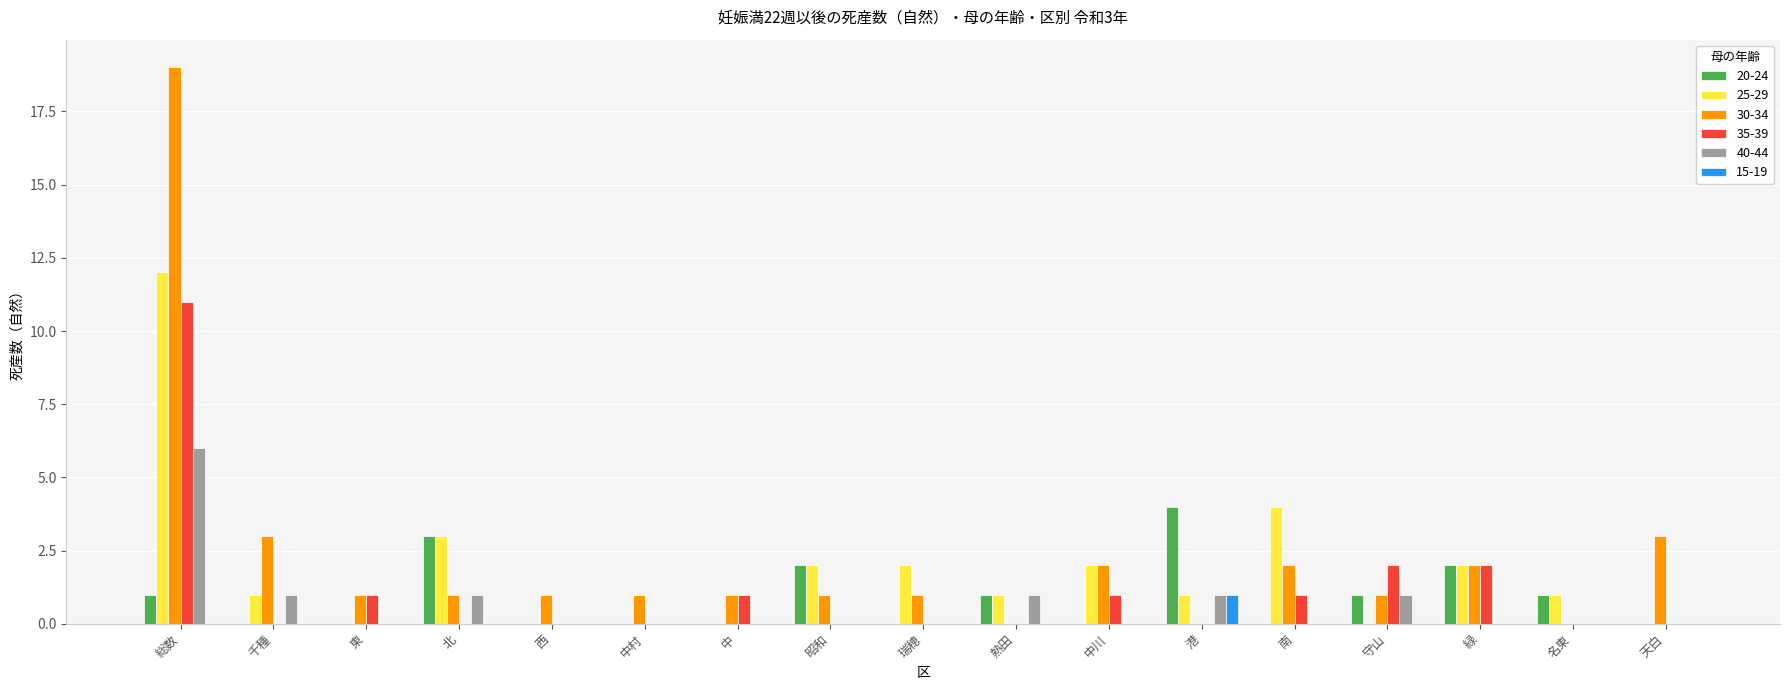

Between 東 and 瑞穂, which series saw the biggest shift?

25-29